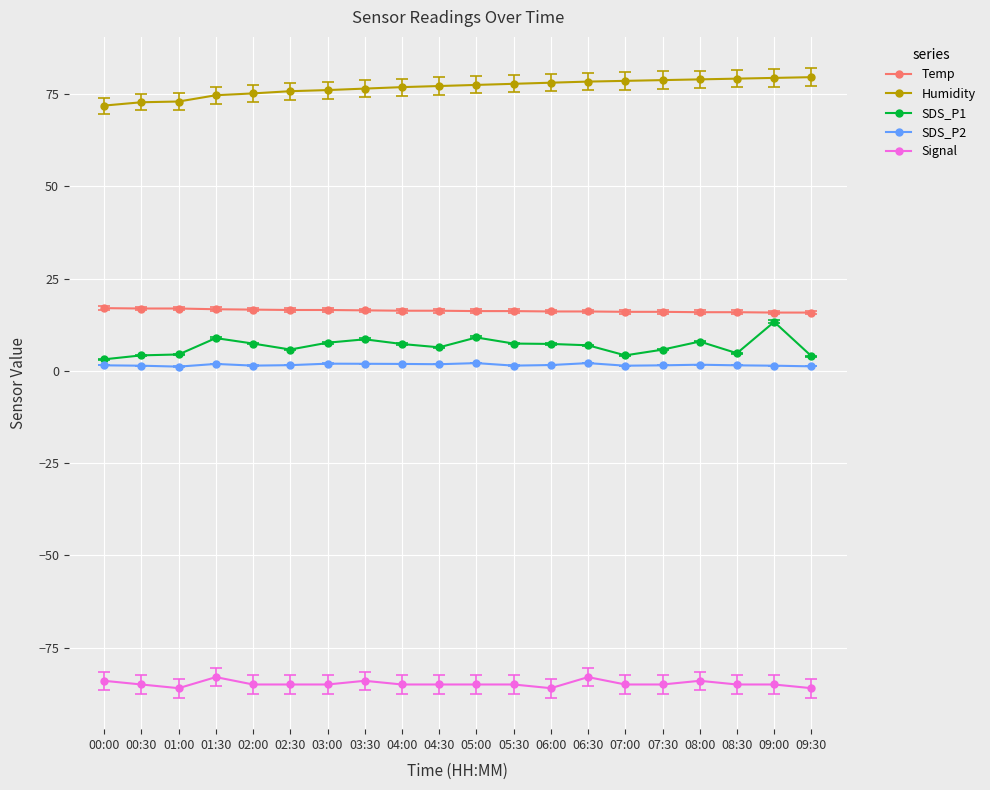

What is the greatest value displayed?

79.6